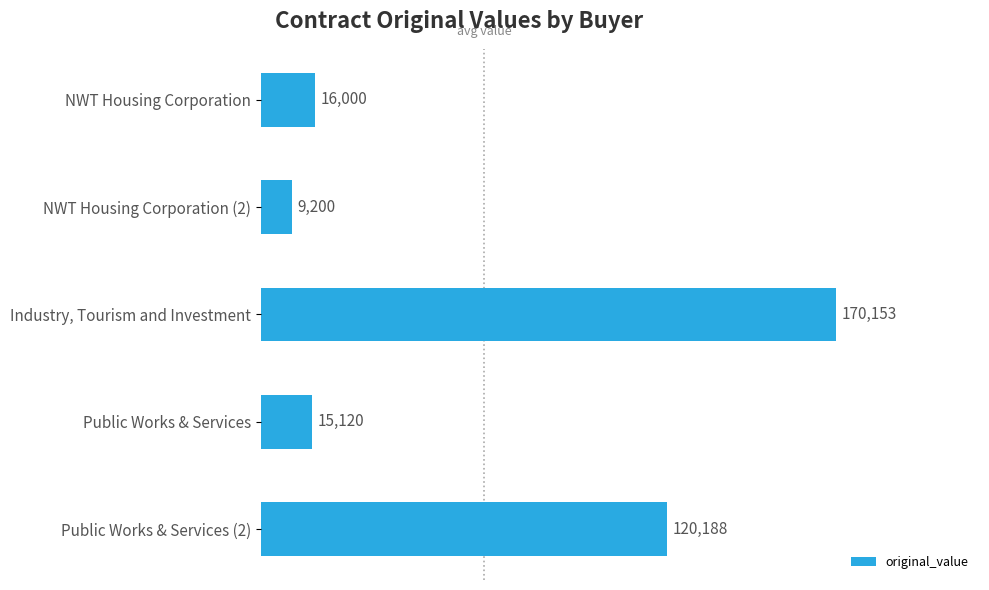

The value at NWT Housing Corporation is 16000.0. True or false?

True